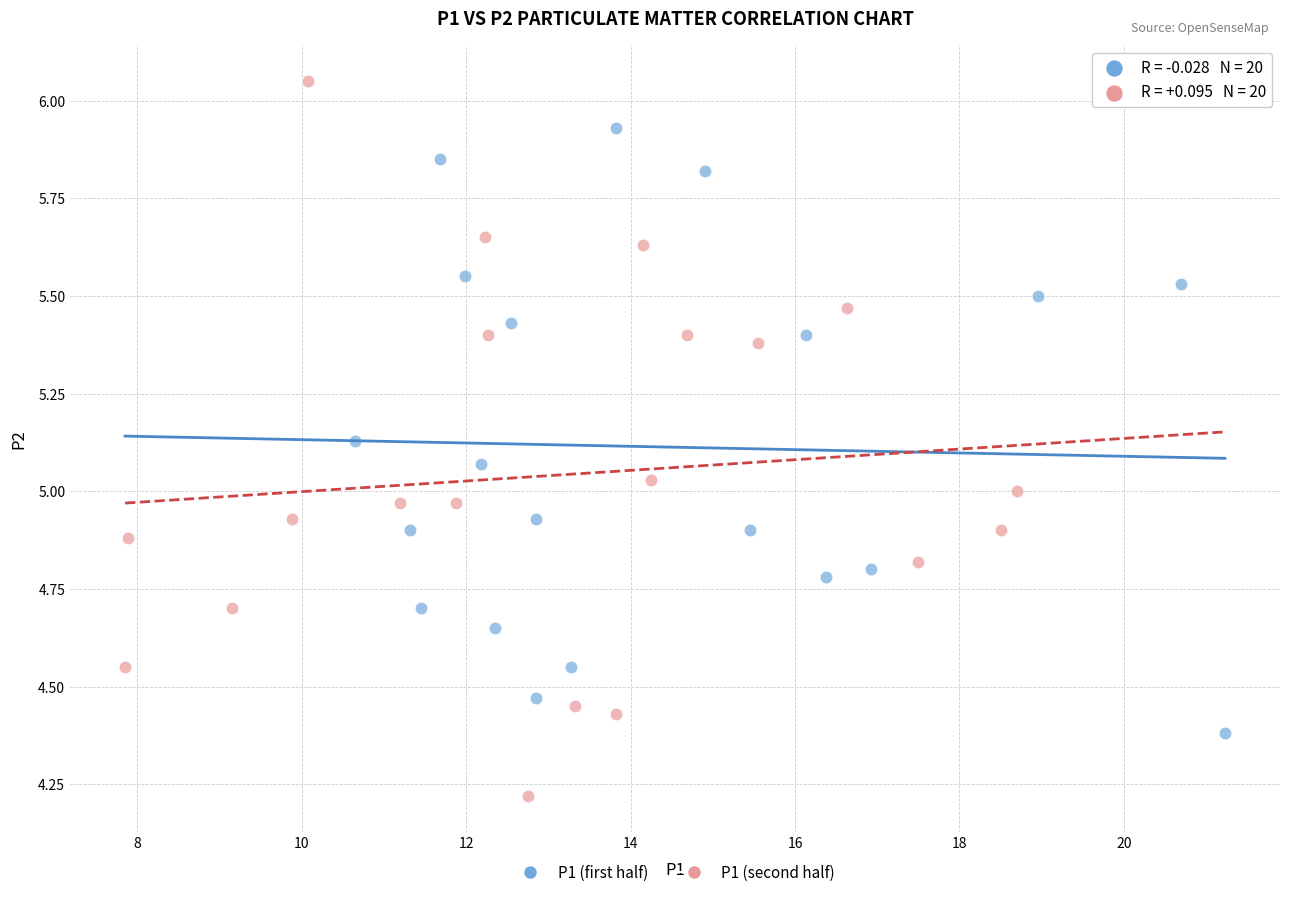

Which series reaches the minimum Y coordinate?

P1 (second half)